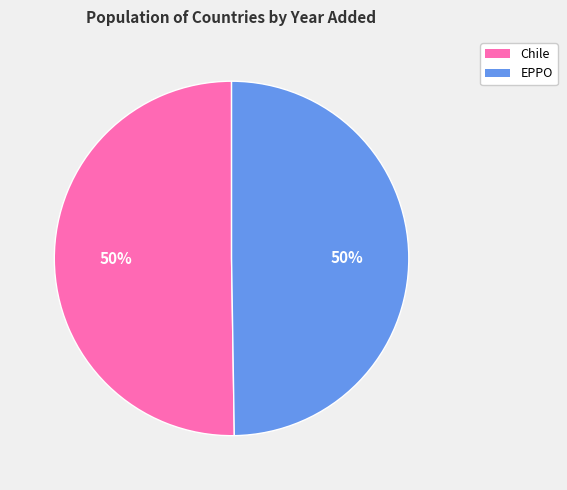

What is the ratio of the value at EPPO to the value at Chile?

1.0